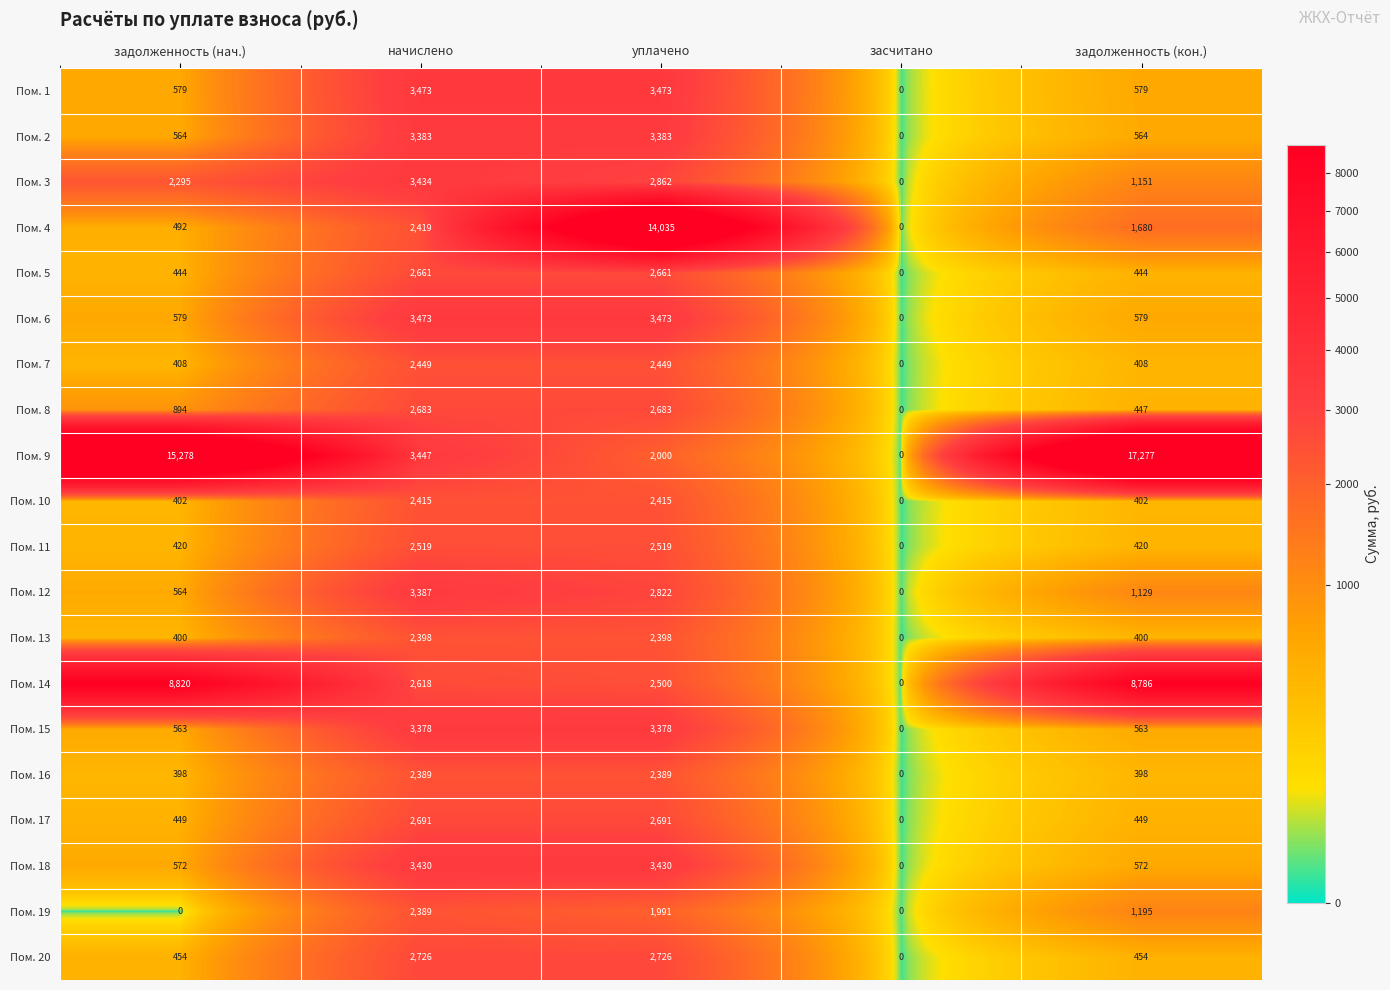

Rank the categories by Пом. 4 value from highest to lowest.

уплачено, начислено, задолженность (кон.), задолженность (нач.), засчитано